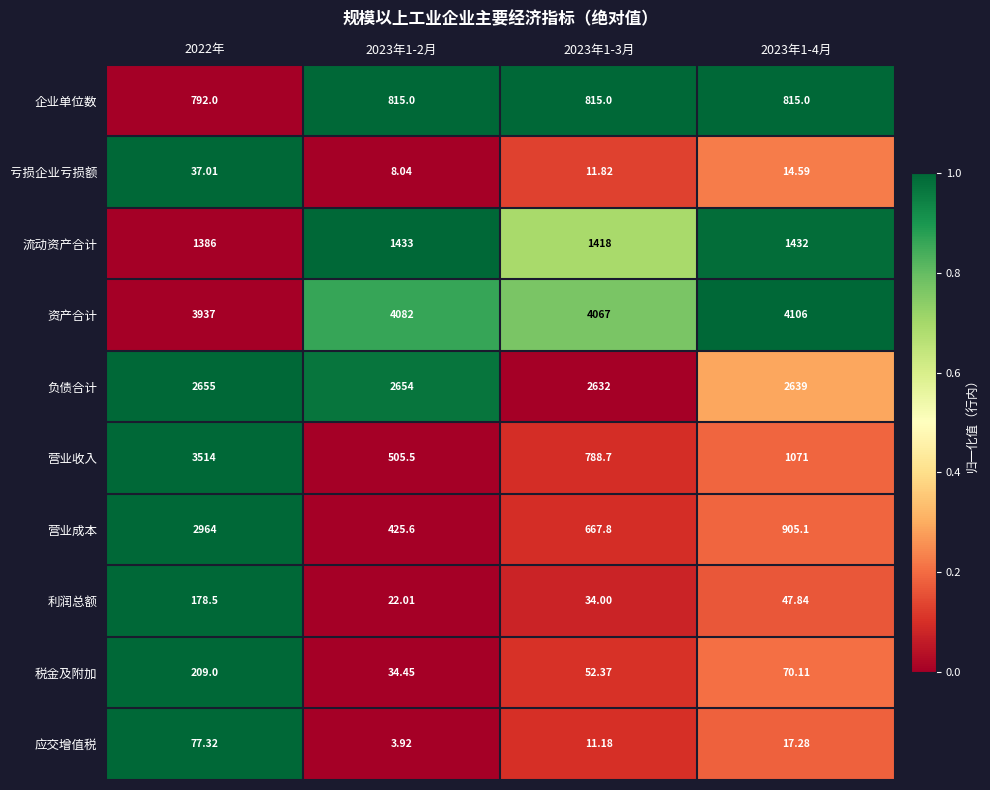

Between 2023年1-3月 and 2023年1-4月, which series saw the biggest shift?

营业收入